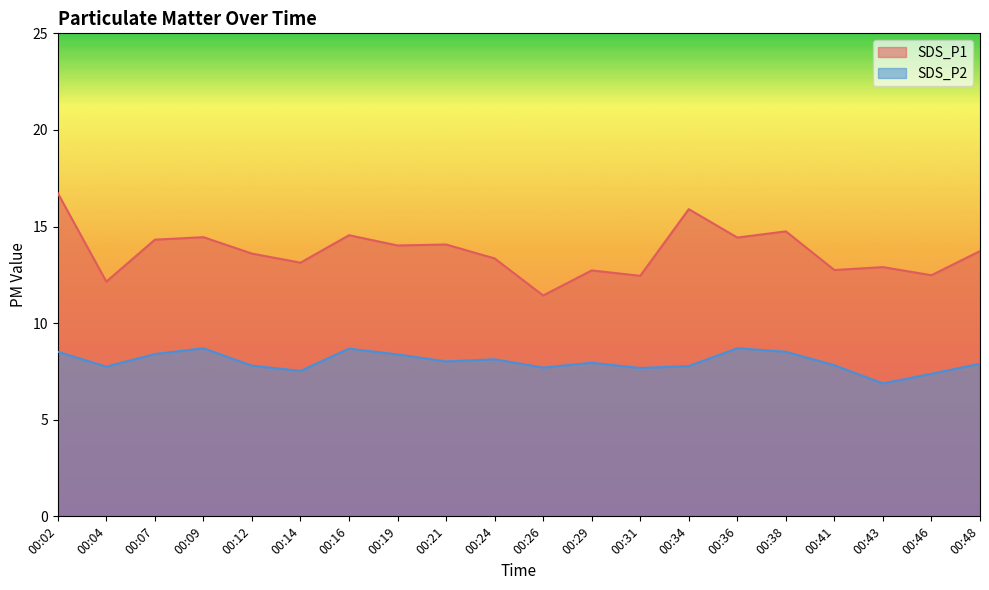

In SDS_P2, how many points are lower than both neighbors (excluding endpoints)?

6